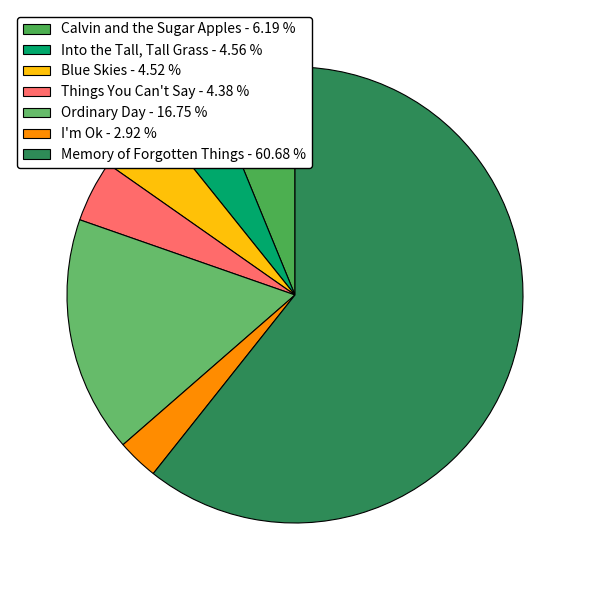

Count the number of slices in the pie.

7